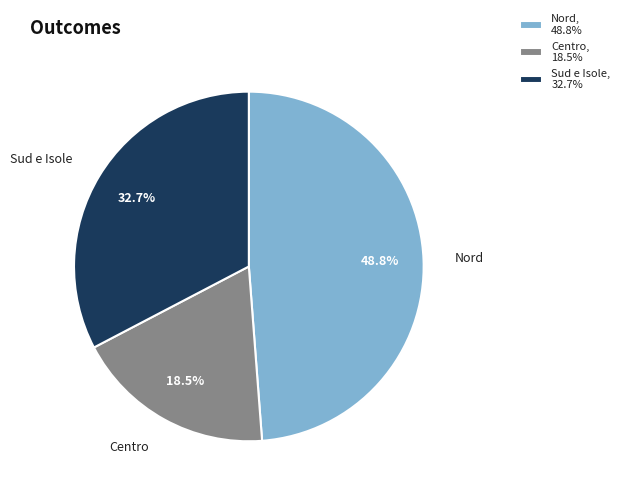

Approximately how many times larger is the value at Centro, 18.5% compared to Sud e Isole, 32.7%?

0.6